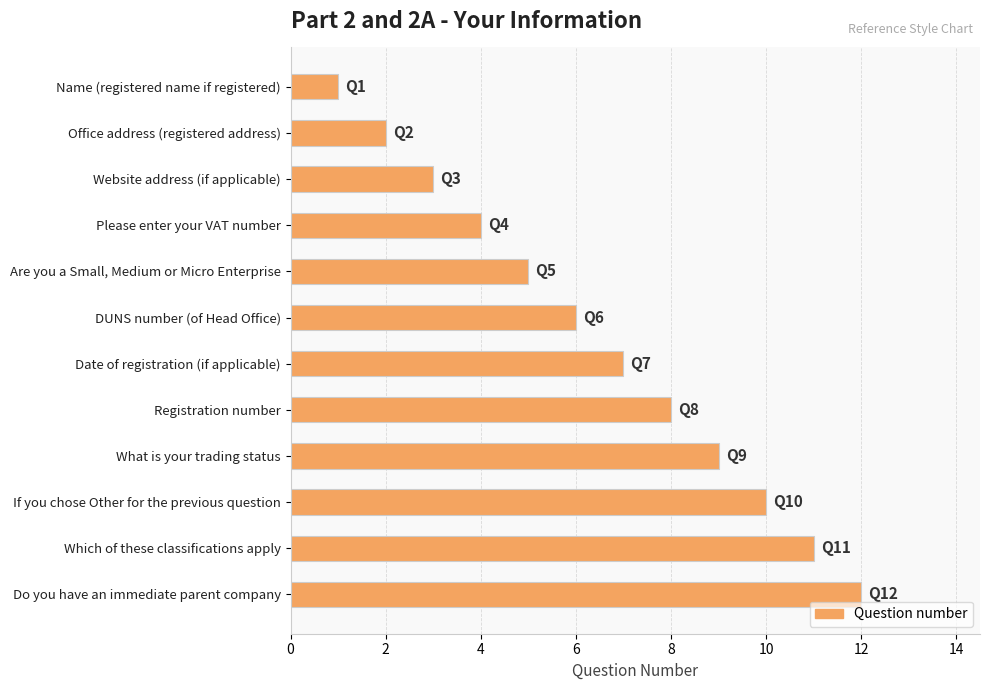

Is it true that the value at Office address (registered address) is 3?

False